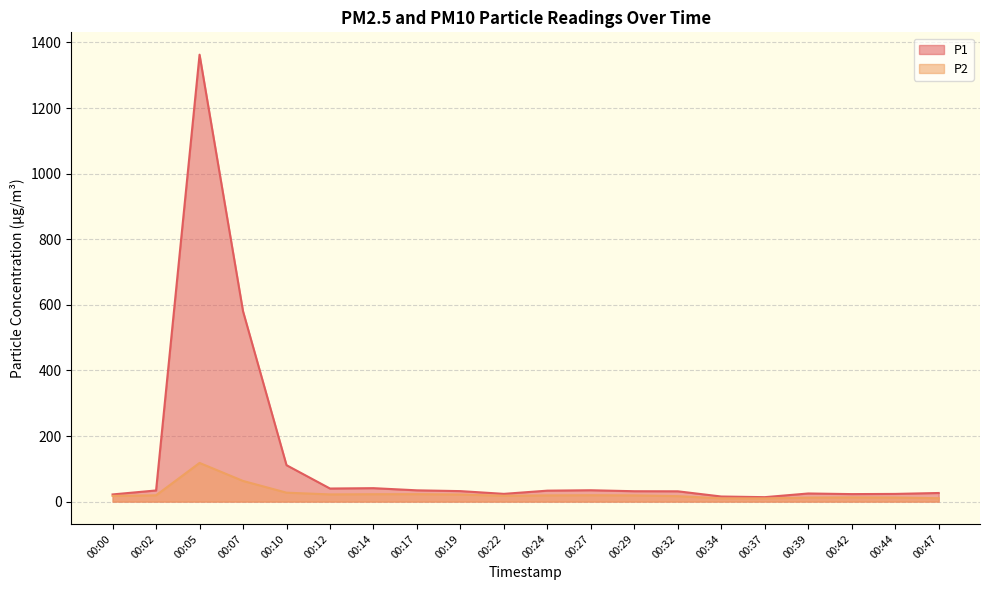

Where does the P1 series first go above 31?

00:02